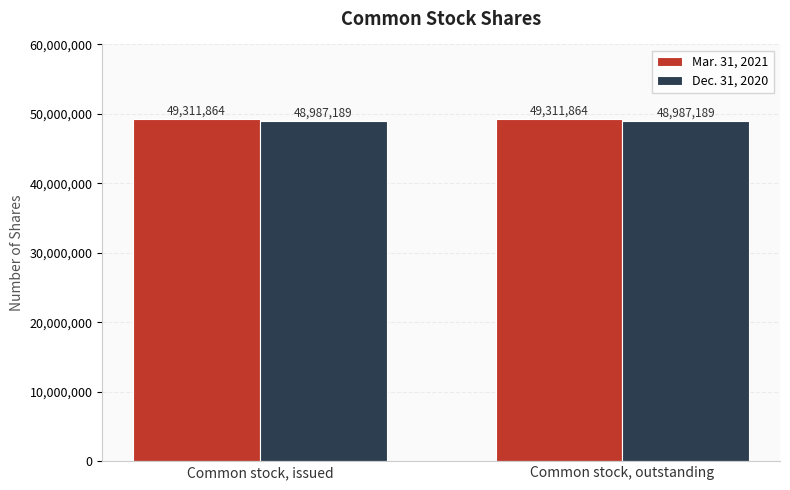

Reading left to right, transcribe all the data shown in this chart.

Mar. 31, 2021: 49311864	49311864
Dec. 31, 2020: 48987189	48987189